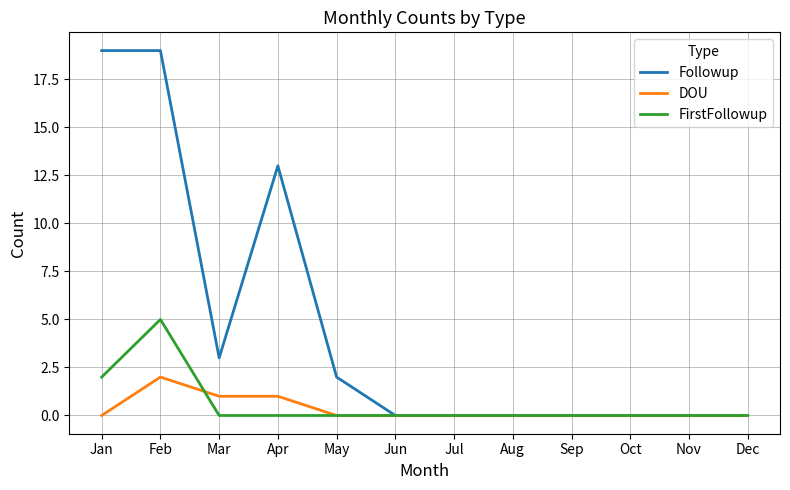

Count the number of categories in the chart.

12